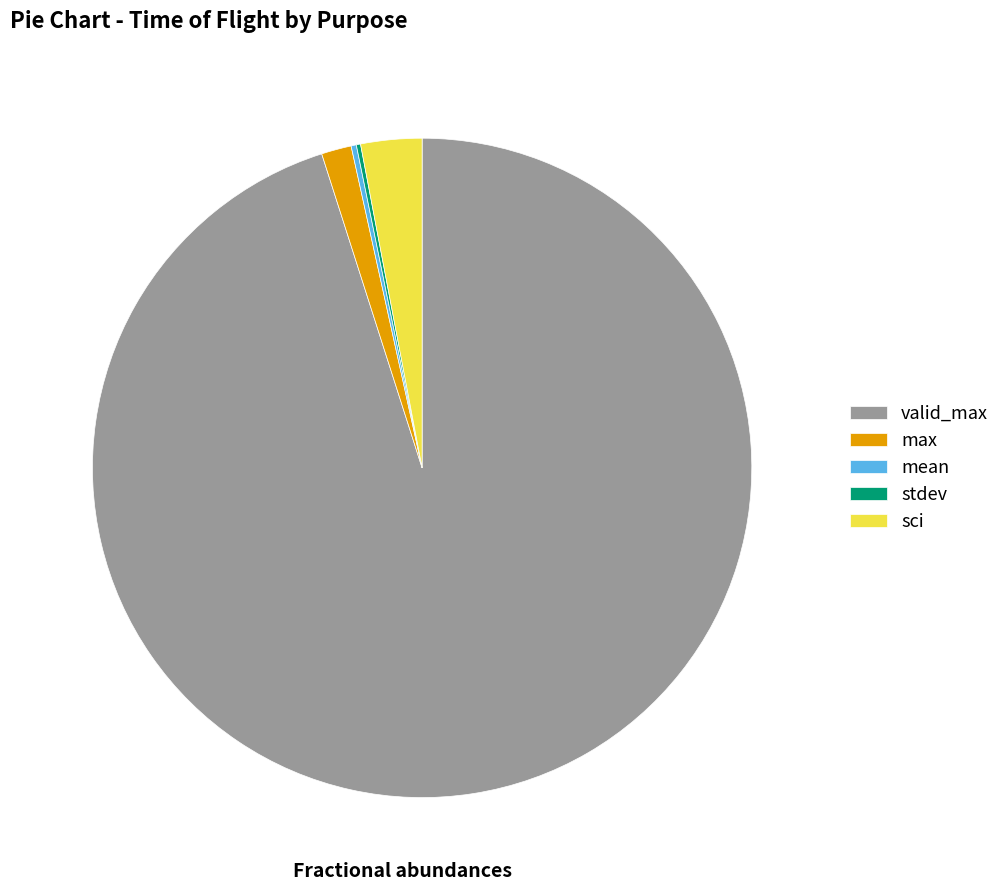

What is the largest slice in the pie chart?

valid_max